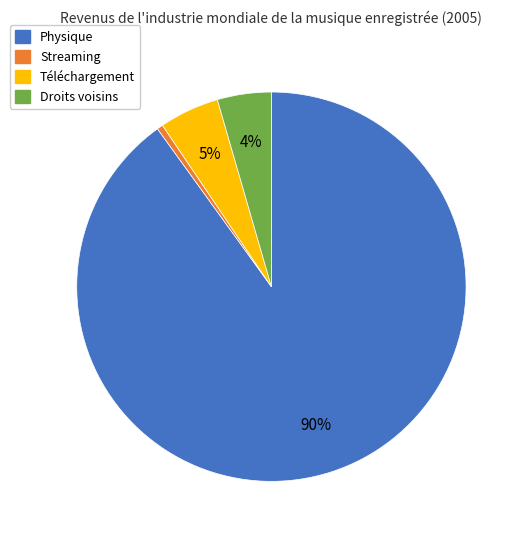

To the nearest percent, what is the average slice percentage?

25%